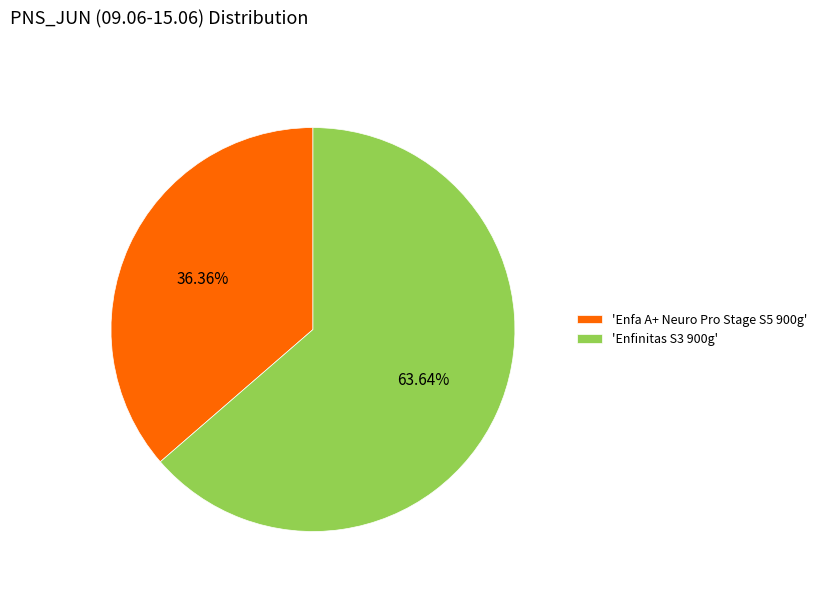

What is the ratio of the value at 'Enfa A+ Neuro Pro Stage S5 900g' to the value at 'Enfinitas S3 900g'?

0.6